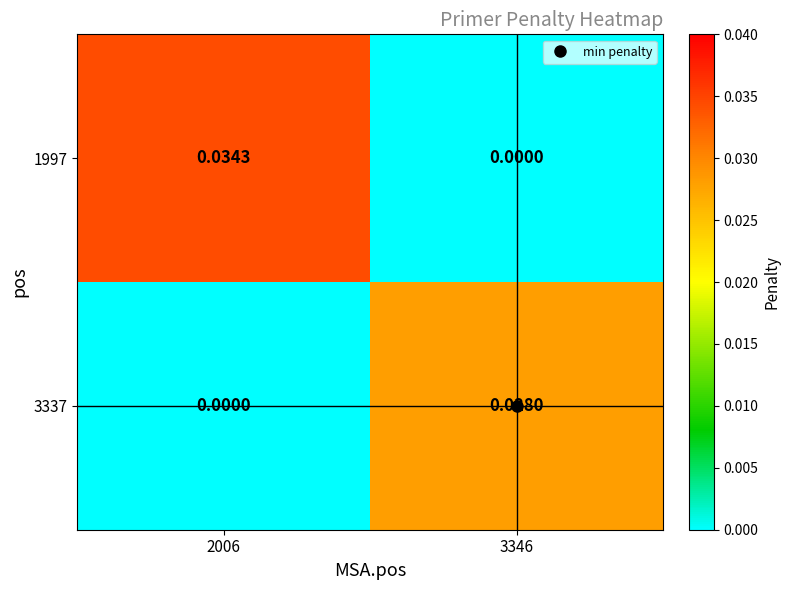

At how many categories does at least one series exceed 0?

2